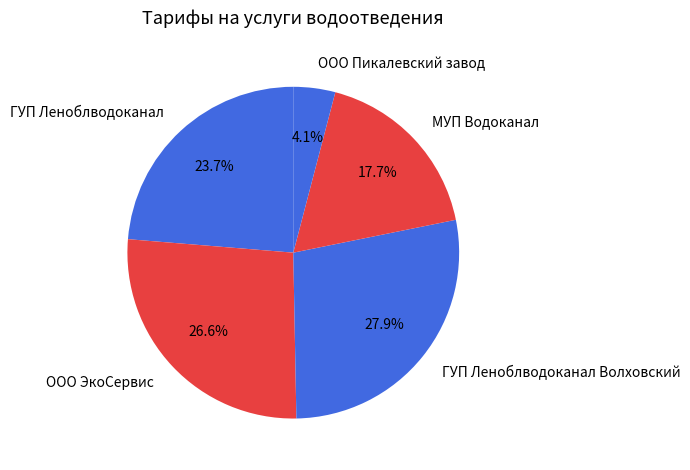

To the nearest percent, what portion does ООО Пикалевский завод represent?

4%